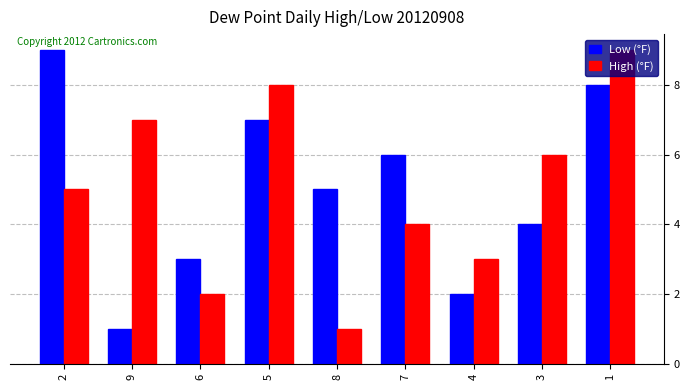

Rank the series at 8 from highest to lowest value.

Low (°F), High (°F)